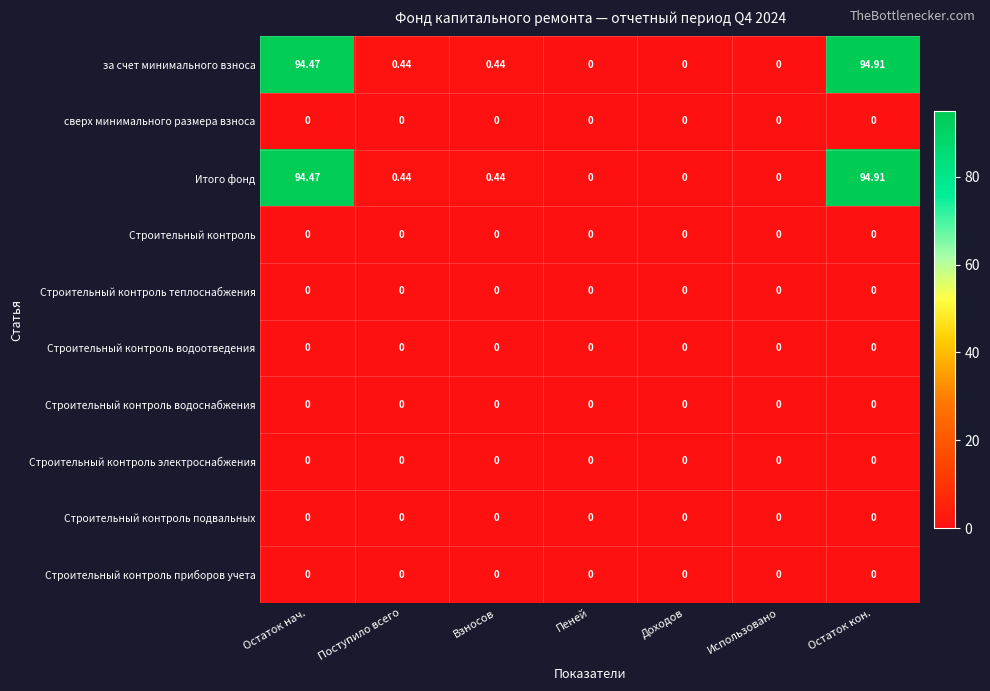

Which category has the highest value across all series?

Остаток кон.